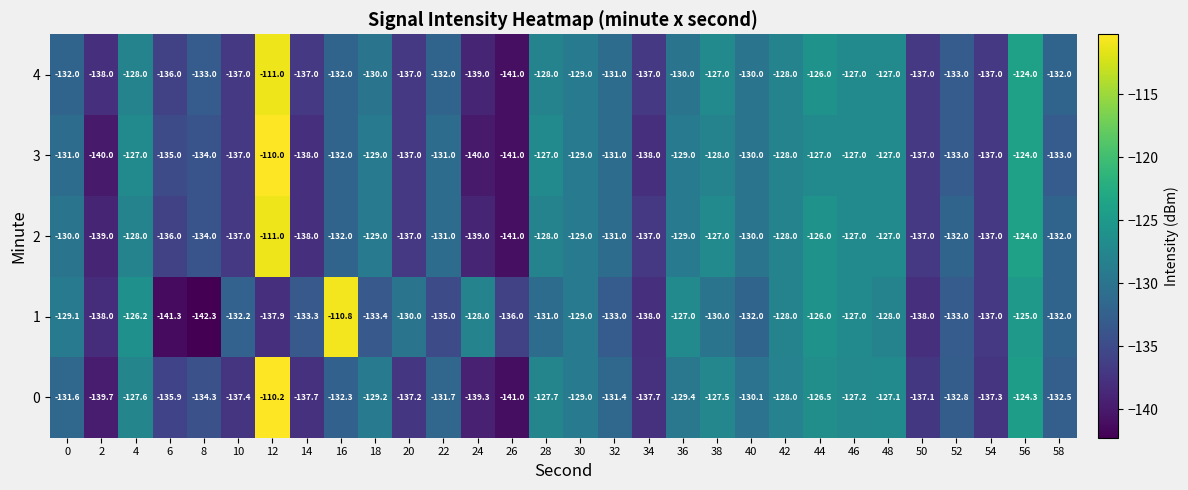

At which category is the sum across all series the highest?

12